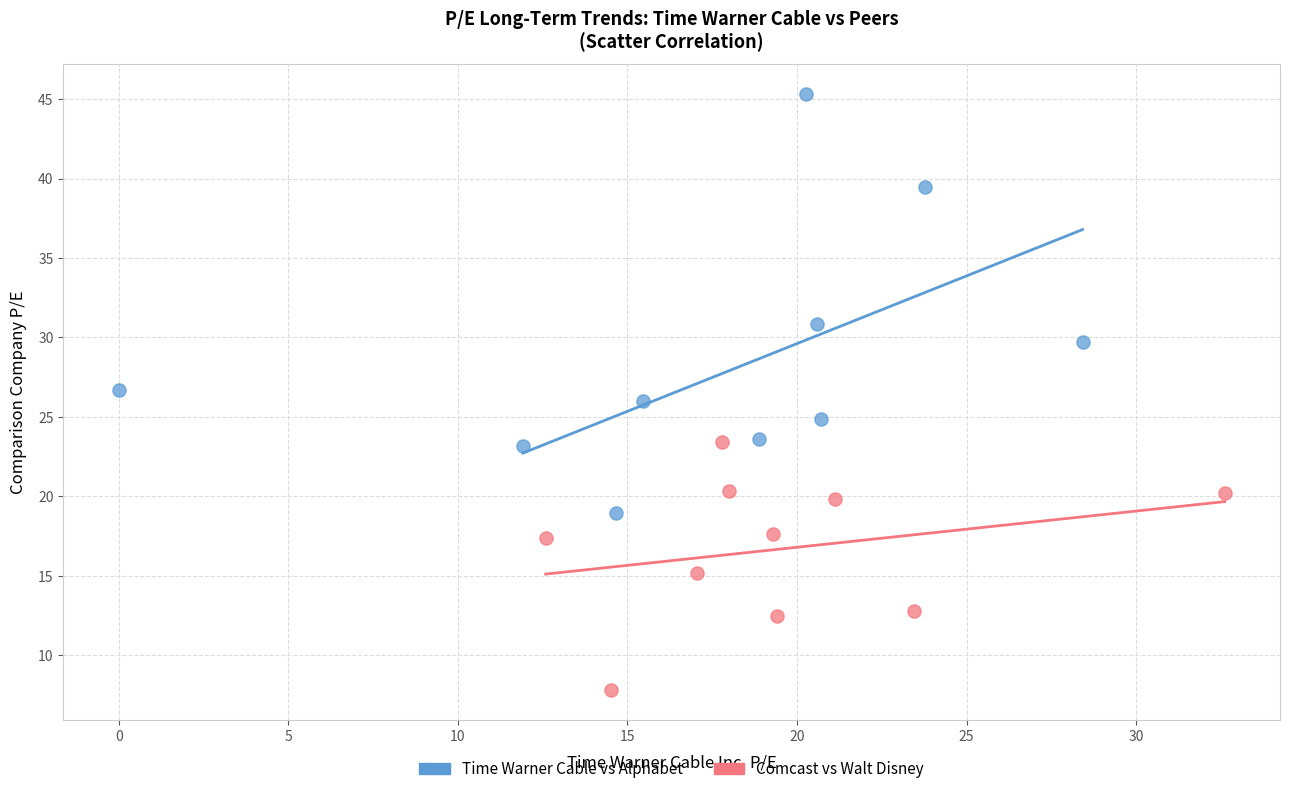

Which series contains the highest Y value?

Time Warner Cable vs Alphabet